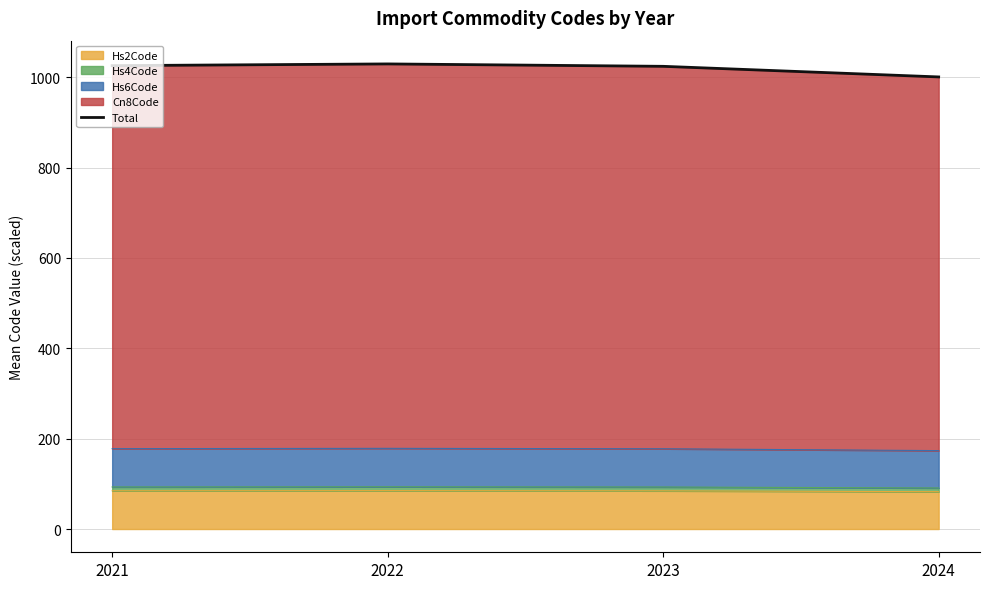

How many values in the Hs2Code series exceed 84?

3